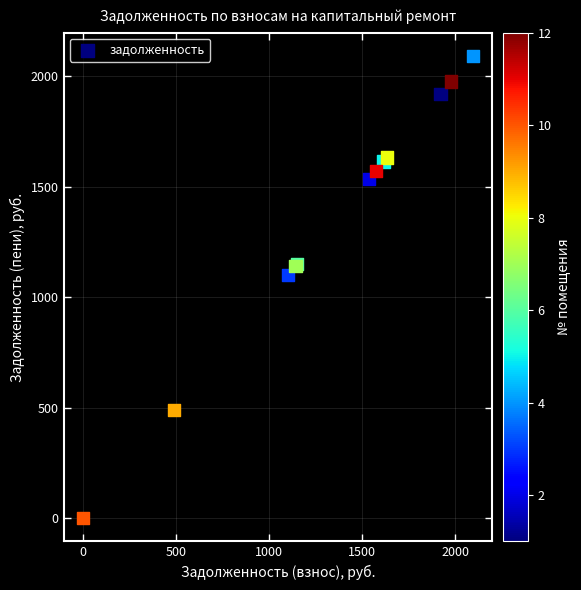

What Y value in the scatter plot is closest to 1046?

1100.9